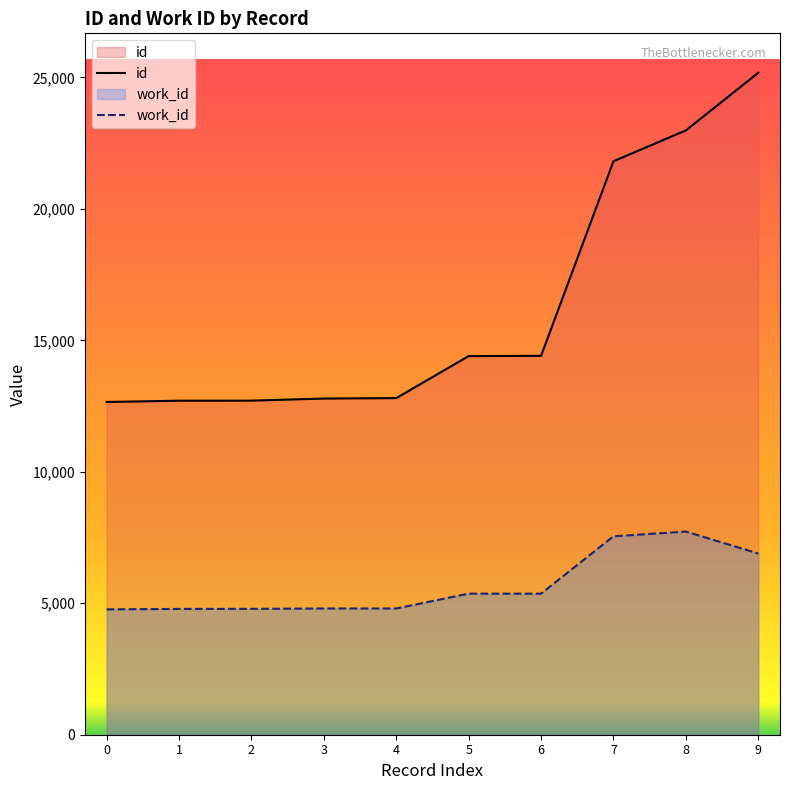

What are all the series names shown in the legend?

id, work_id